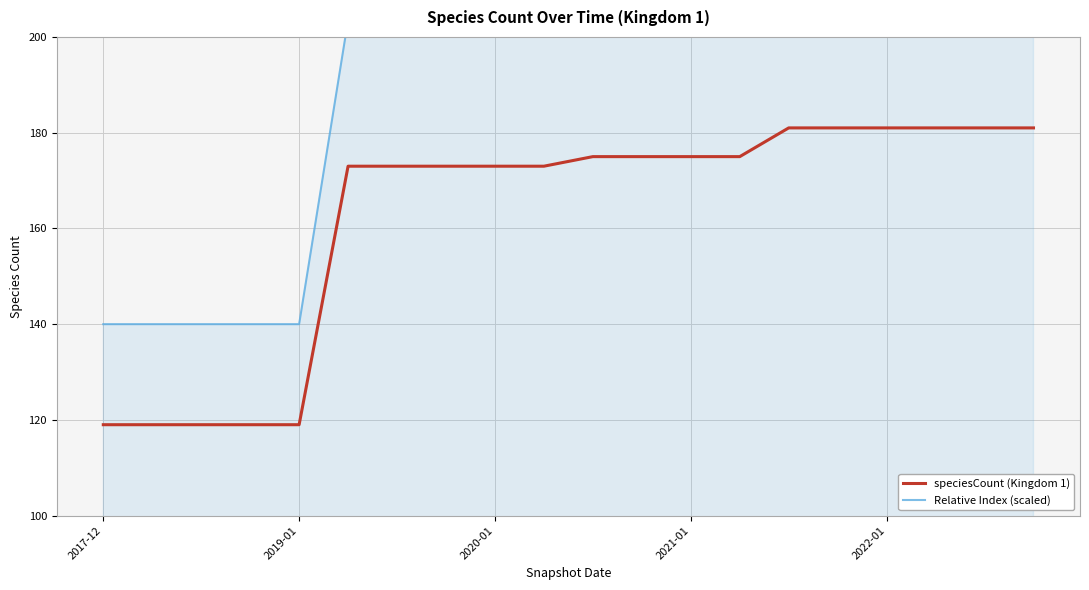

What is the difference between the highest and lowest values at 2022-01?

31.9